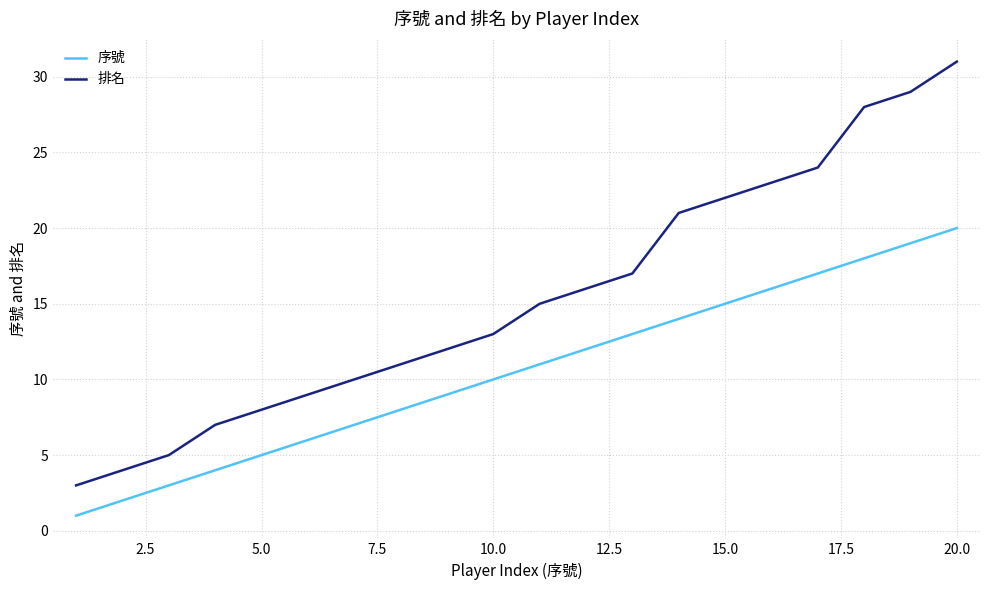

Which series has the largest total across all categories?

排名